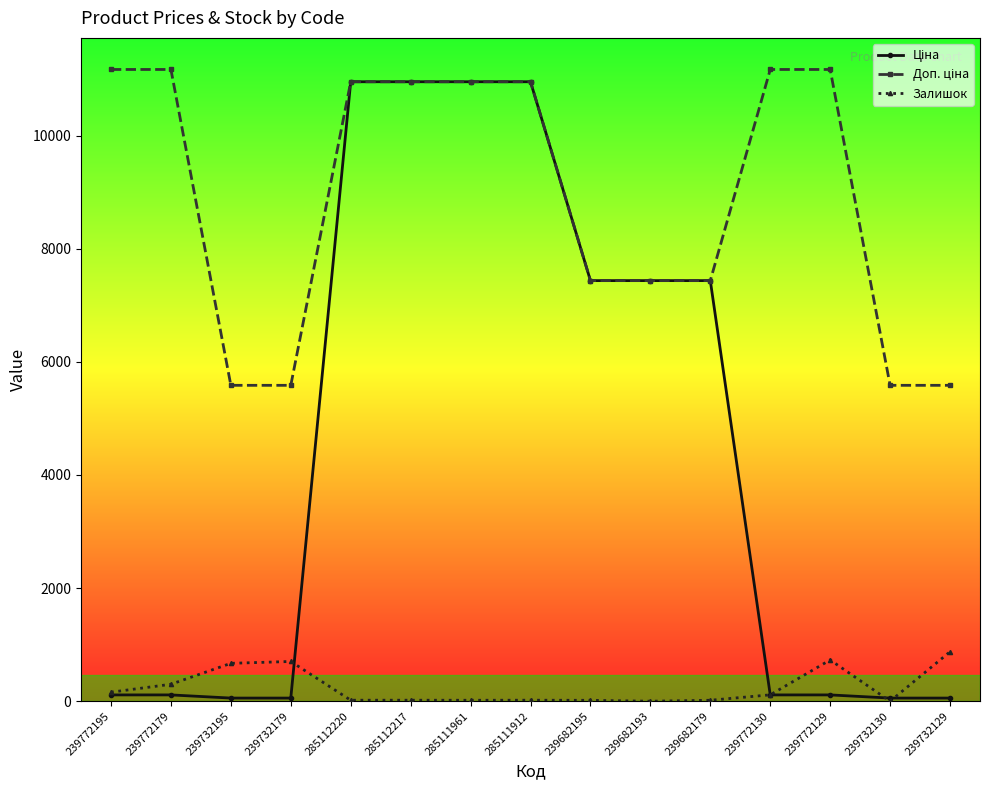

At which label does Залишок first exceed 18?

239772195